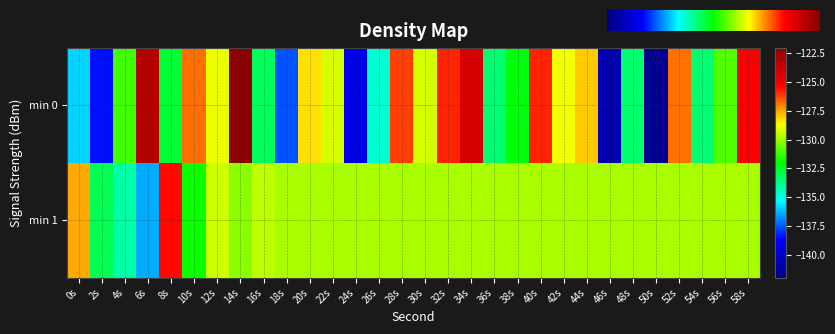

Rank the series by their average value, from lowest to highest.

0, 1